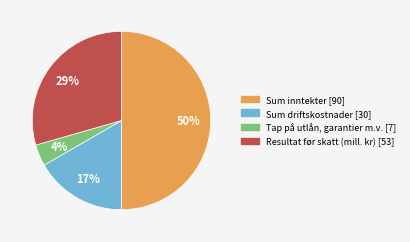

Approximately how many times larger is the value at Resultat før skatt (mill. kr) compared to Sum inntekter?

0.6